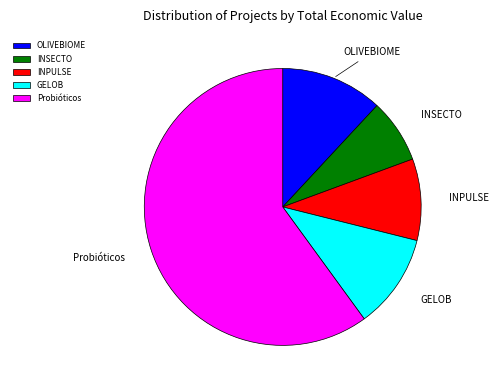

The INSECTO slice represents 1% of the pie. True or false?

False